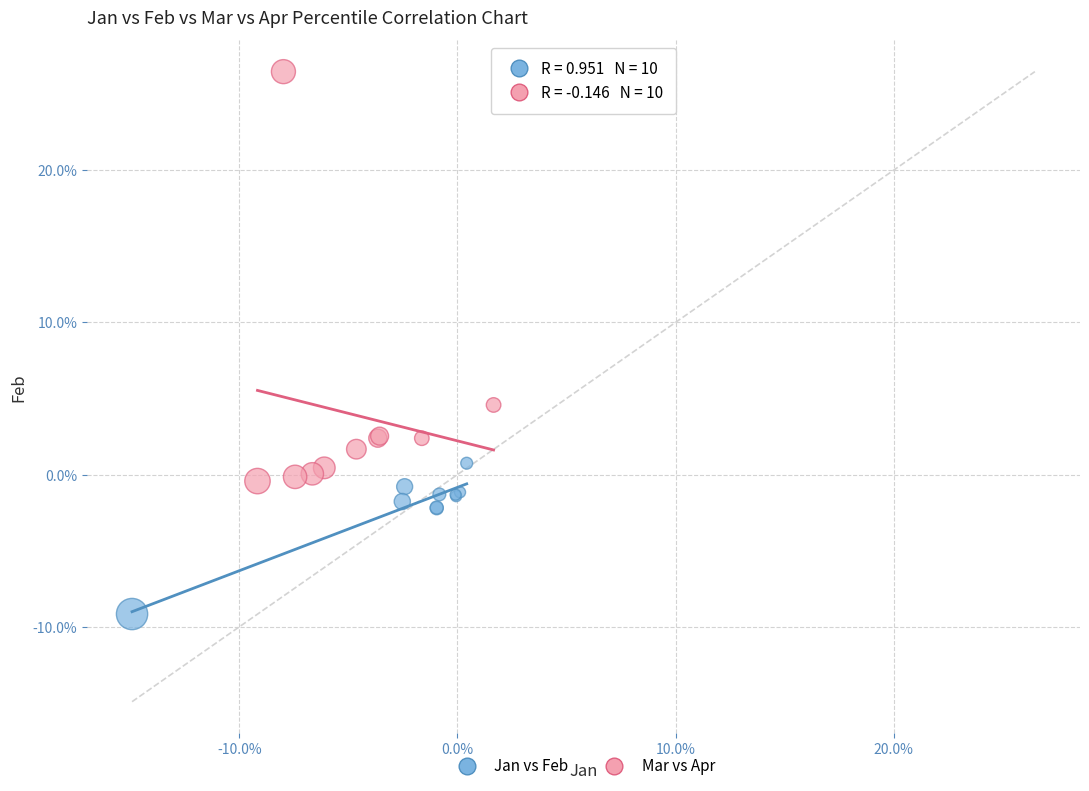

Which series has the largest Y range (max minus min)?

Mar vs Apr